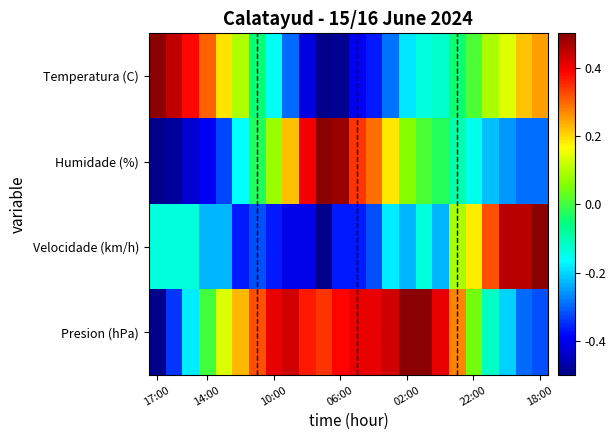

How many categories are shown in the chart?

24